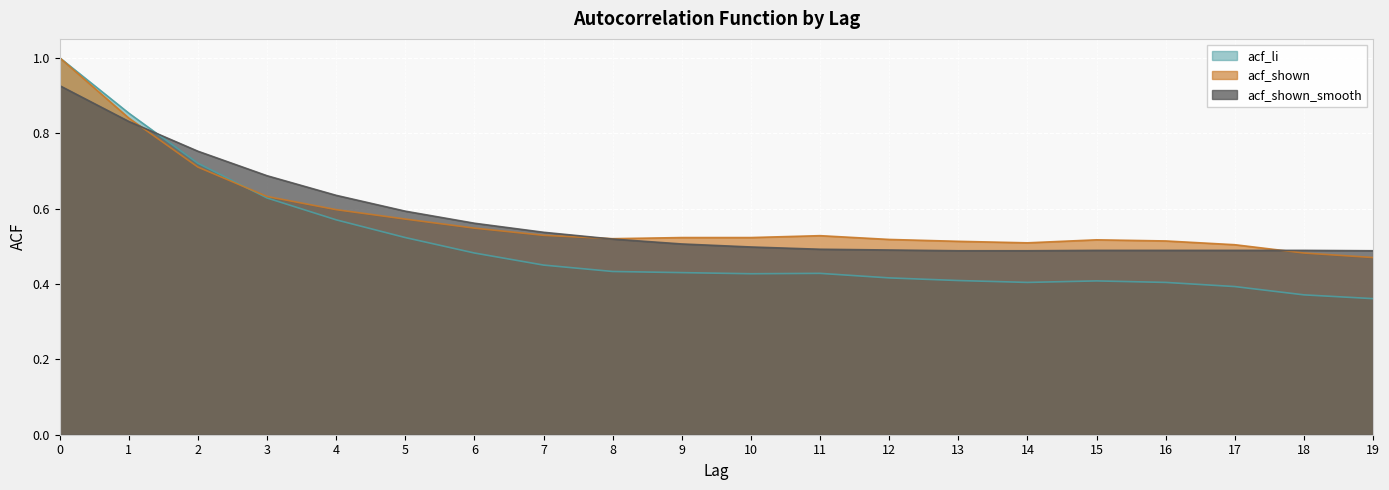

The acf_li series shows 1.0 at 0. True or false?

True